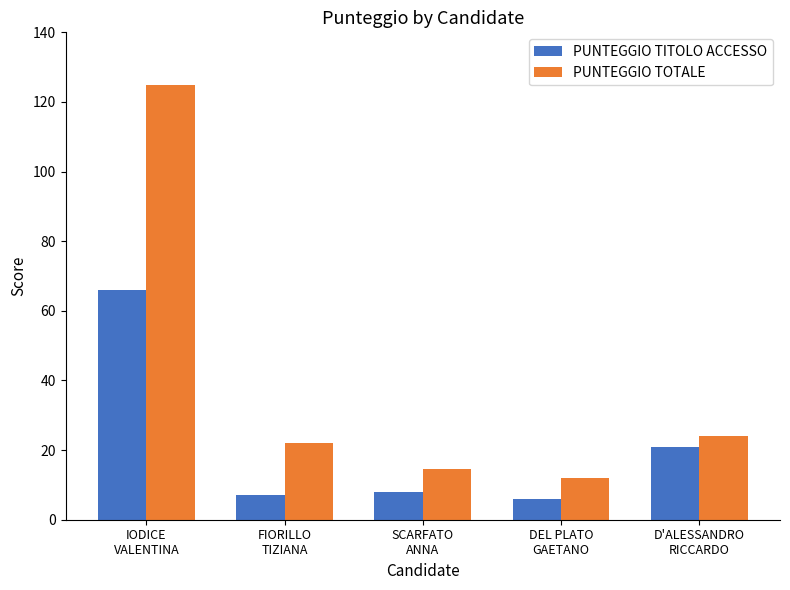

Does the chart contain stacked bars?

No